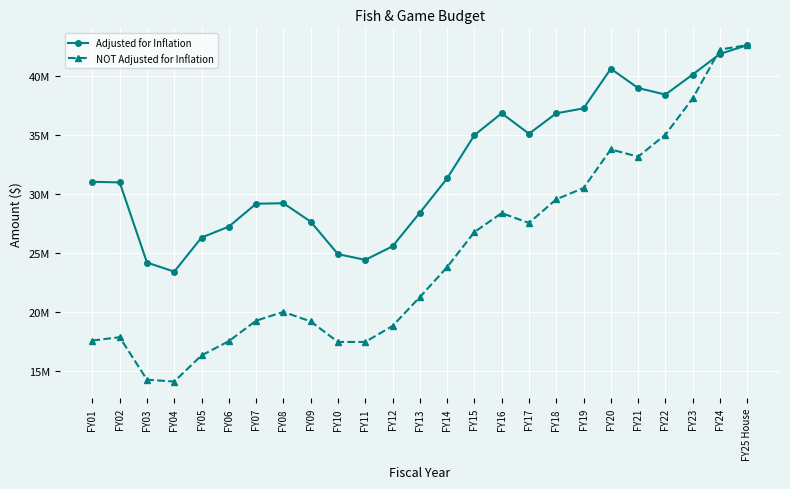

How many times do NOT Adjusted for Inflation and Adjusted for Inflation cross each other?

1